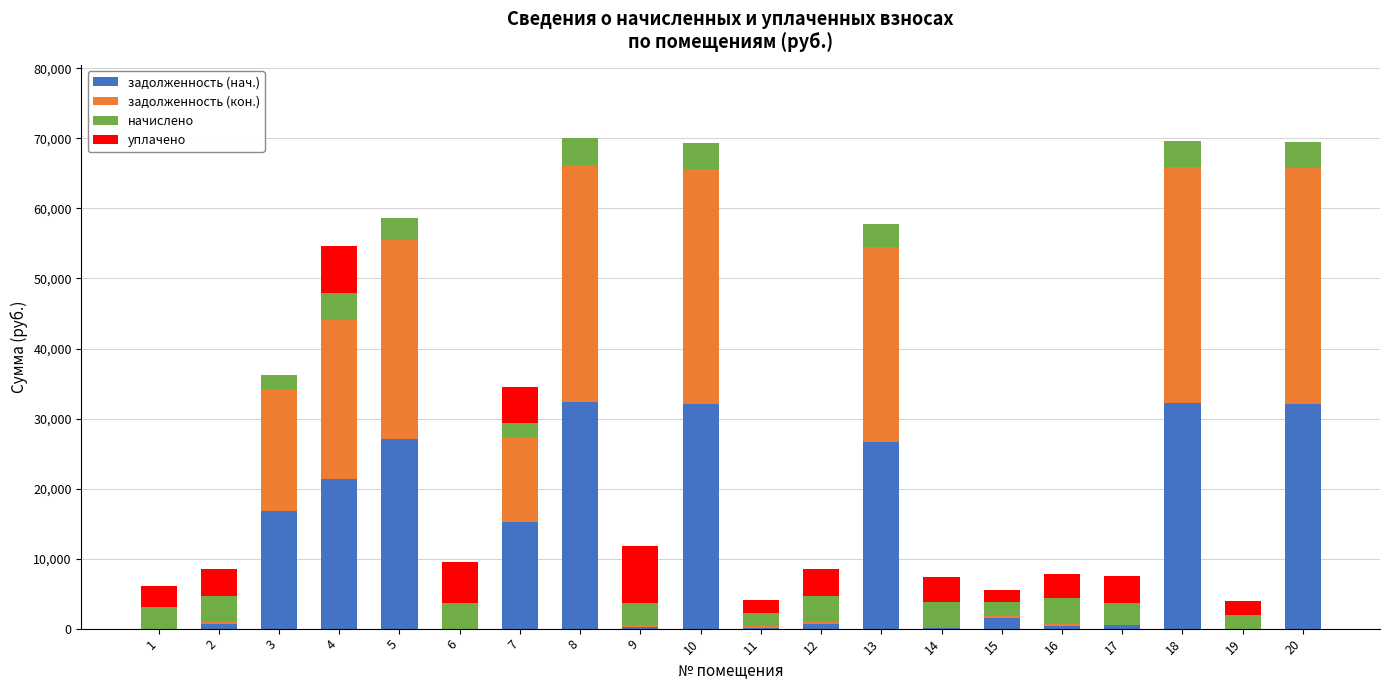

What is the total value across all series at 9?

11867.8